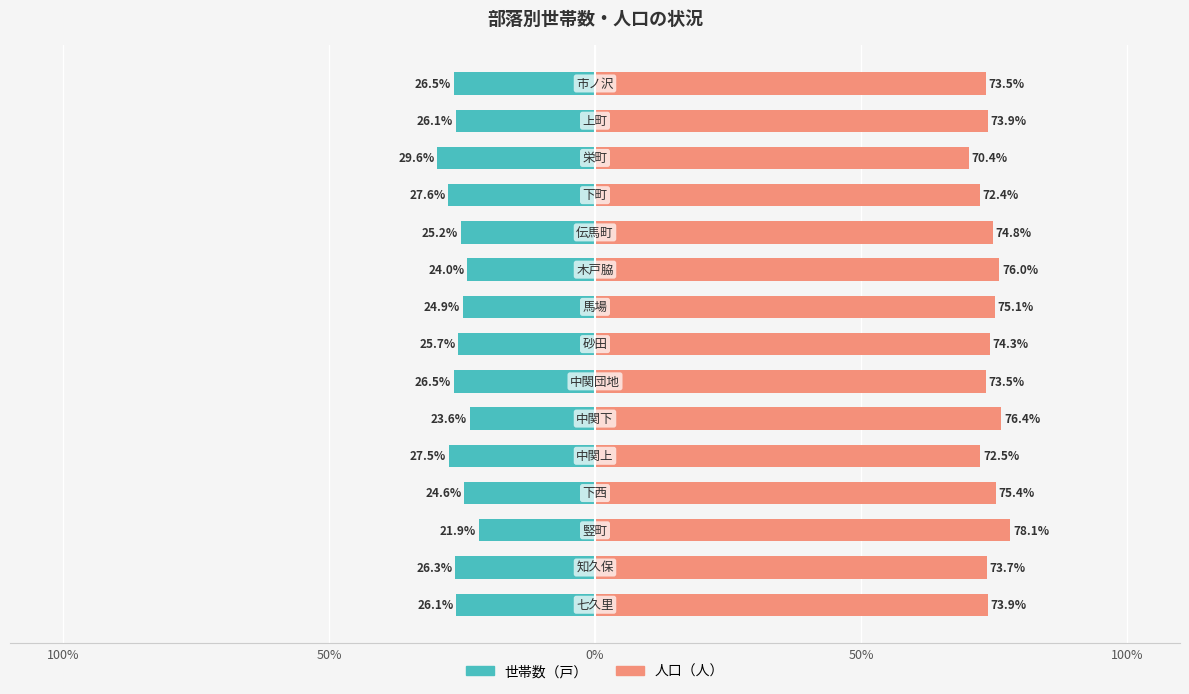

Which series has the largest total across all categories?

人口（人）